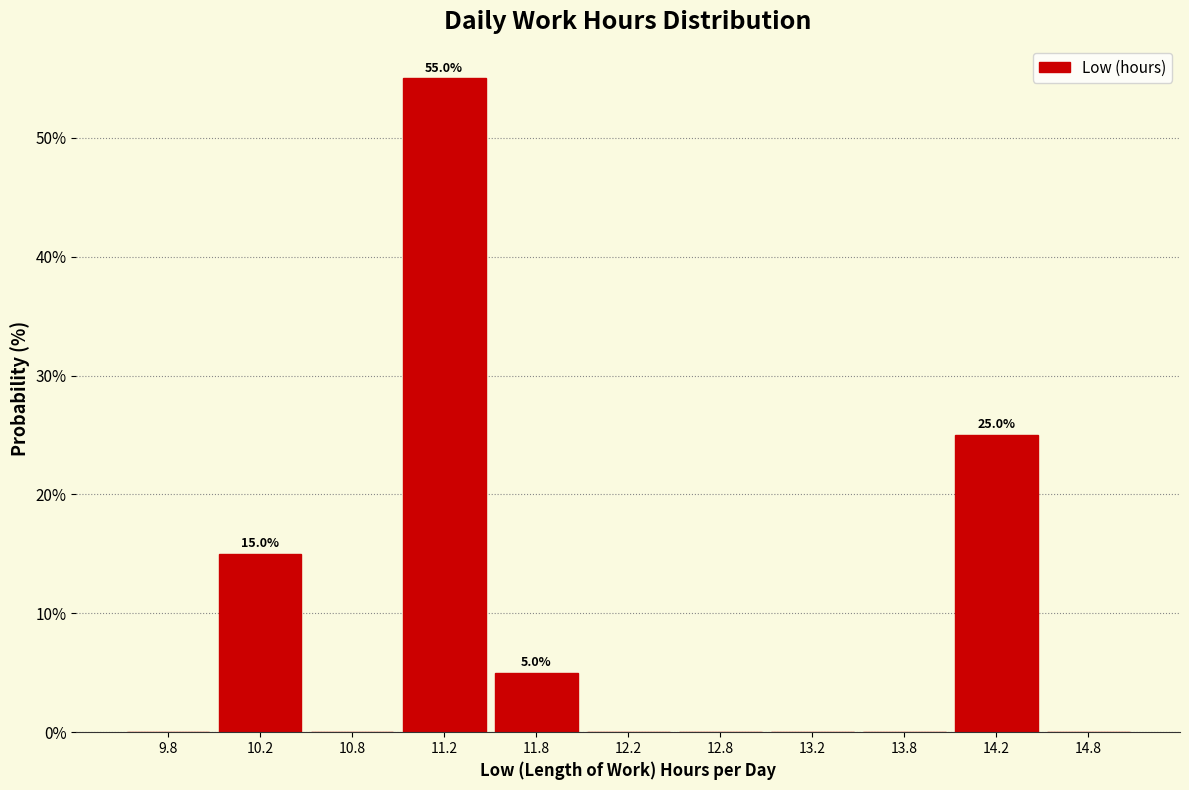

Over which range of the x-axis is the bar tallest?

11.0 to 11.5